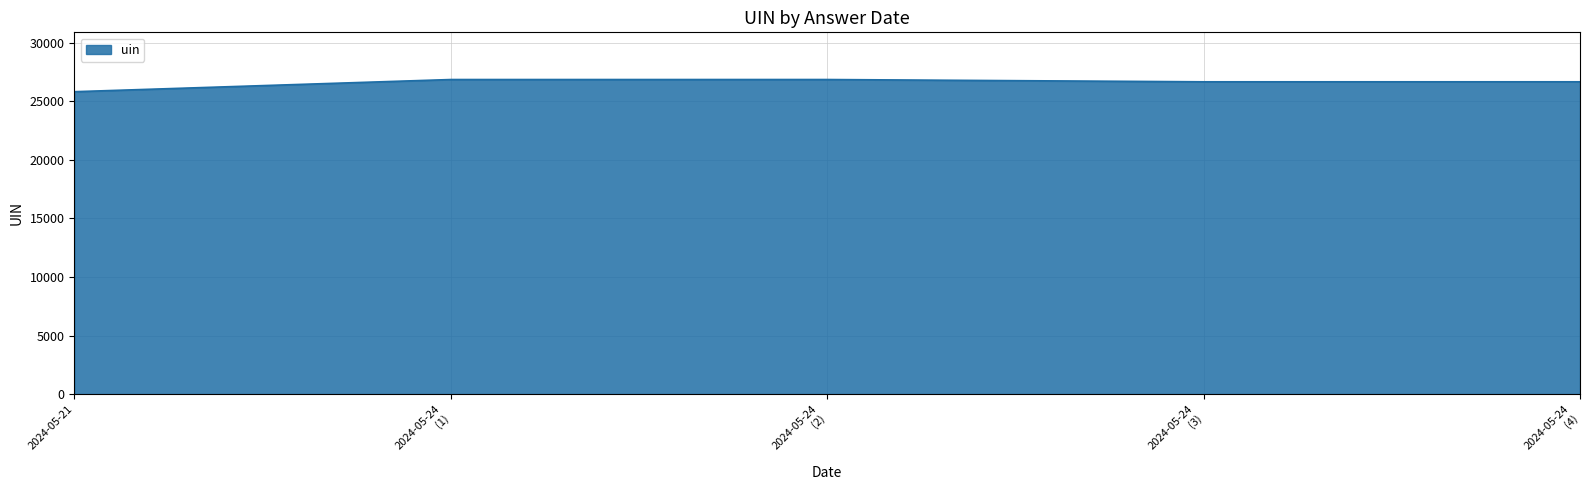

What is the approximate value at 2024-05-21, to the nearest 100?

25800